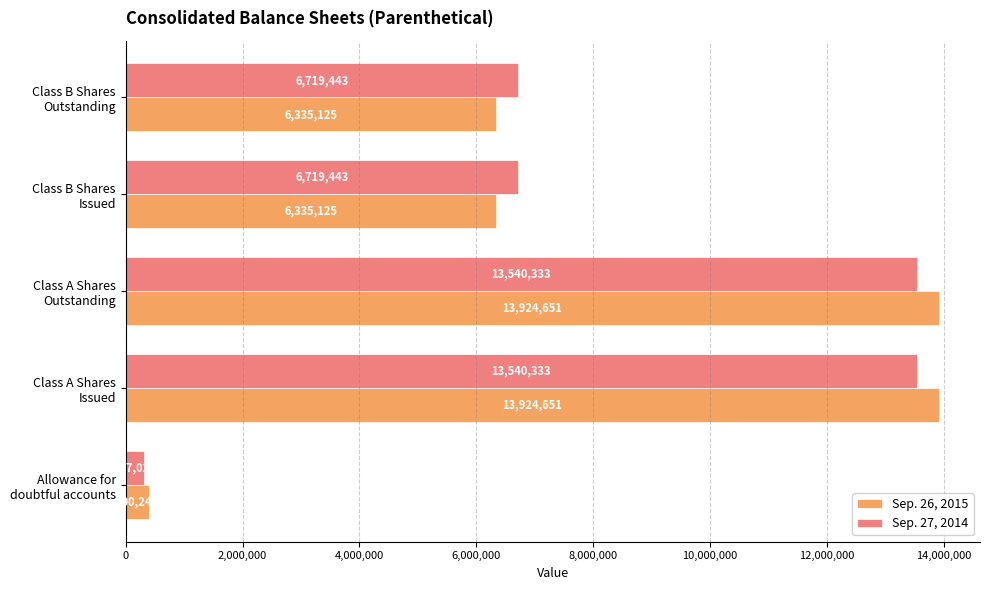

What is the difference between the maximum and minimum values in the Sep. 26, 2015 series?

13524403